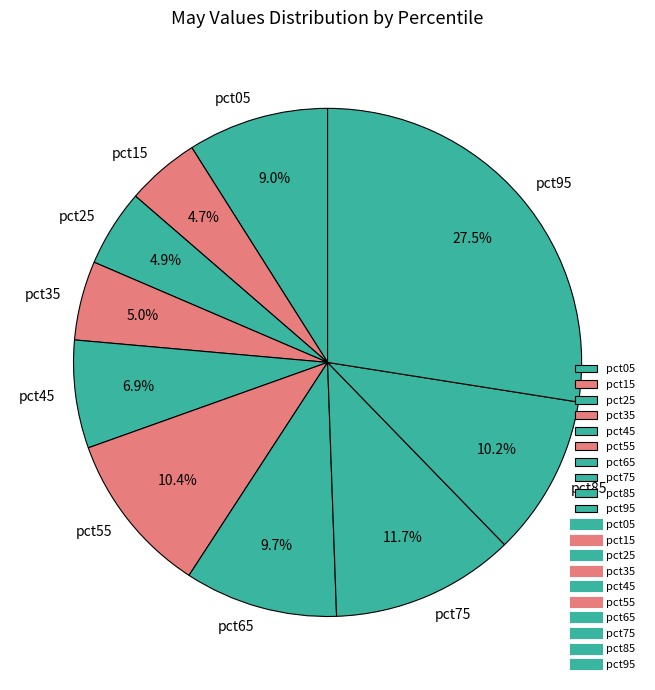

True or false: pct95 accounts for 40% of the total.

False